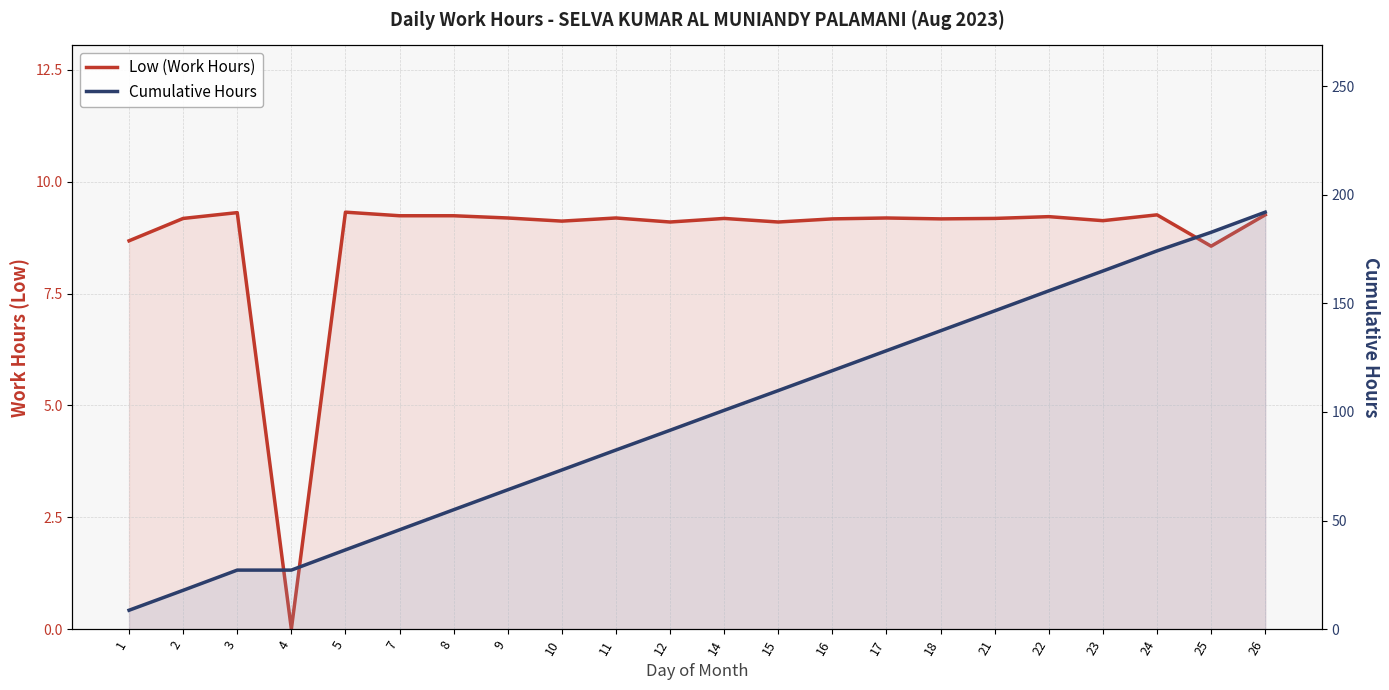

List the labels in order of Low (Work Hours) value, smallest first.

4, 25, 1, 12, 15, 10, 23, 16, 18, 2, 14, 21, 9, 11, 17, 22, 7, 8, 24, 26, 3, 5